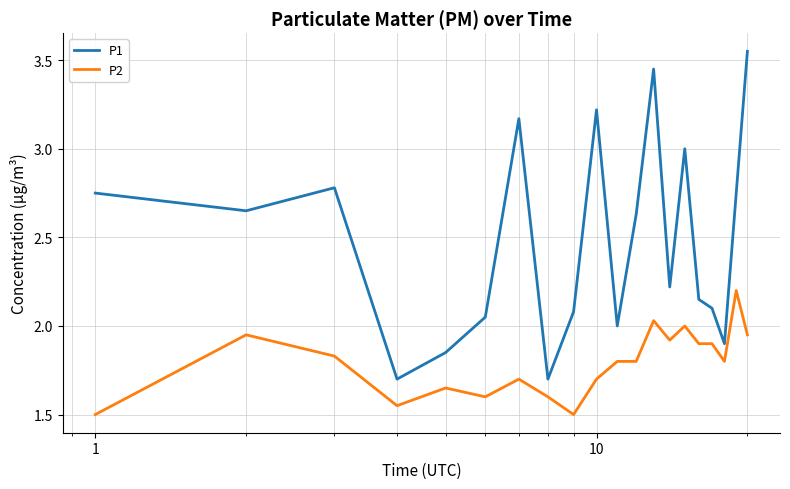

What are all the series names shown in the legend?

P1, P2